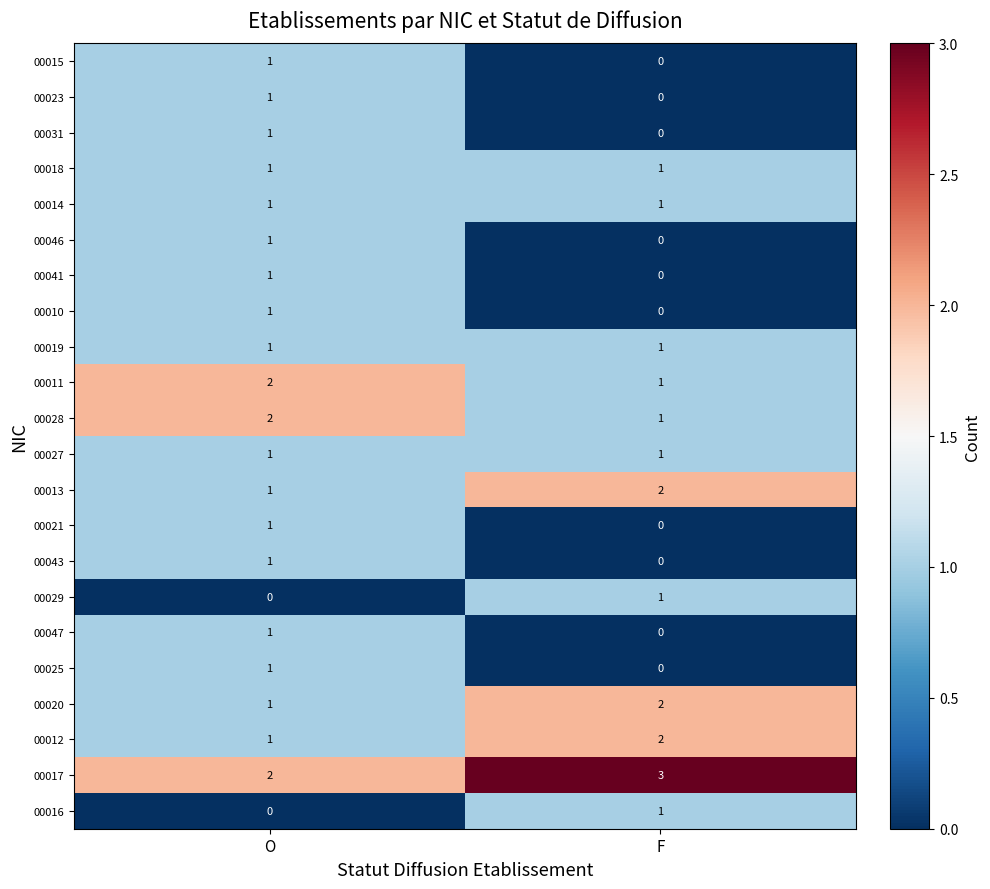

What value does the 00017 series have at F?

3